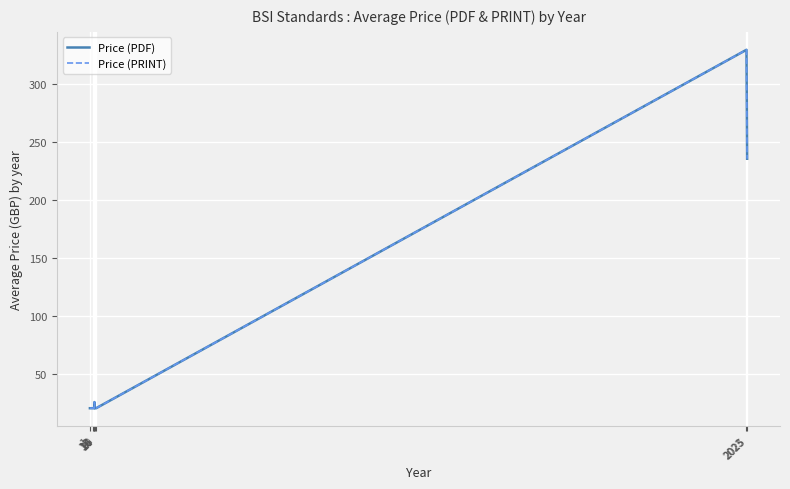

What is the average value of the Price (PRINT) series?

86.4